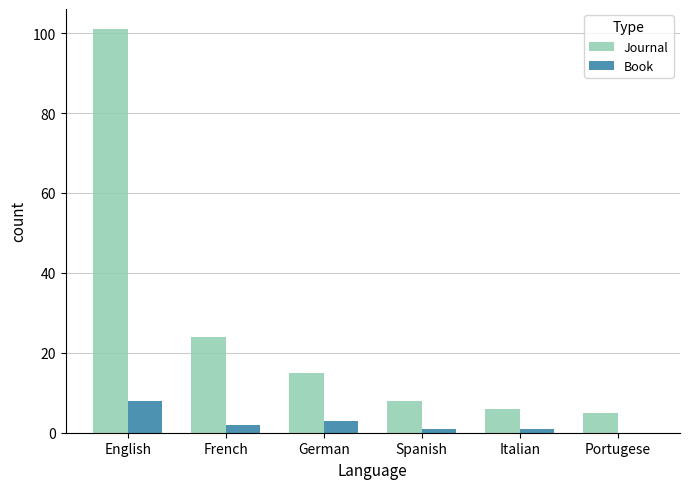

At which label does Journal reach its peak?

English